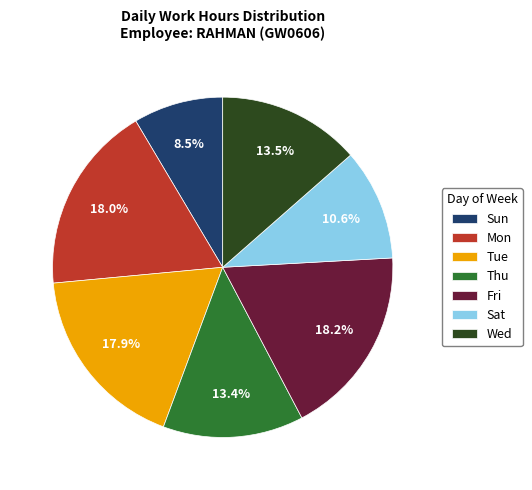

How many segments does this pie chart have?

7